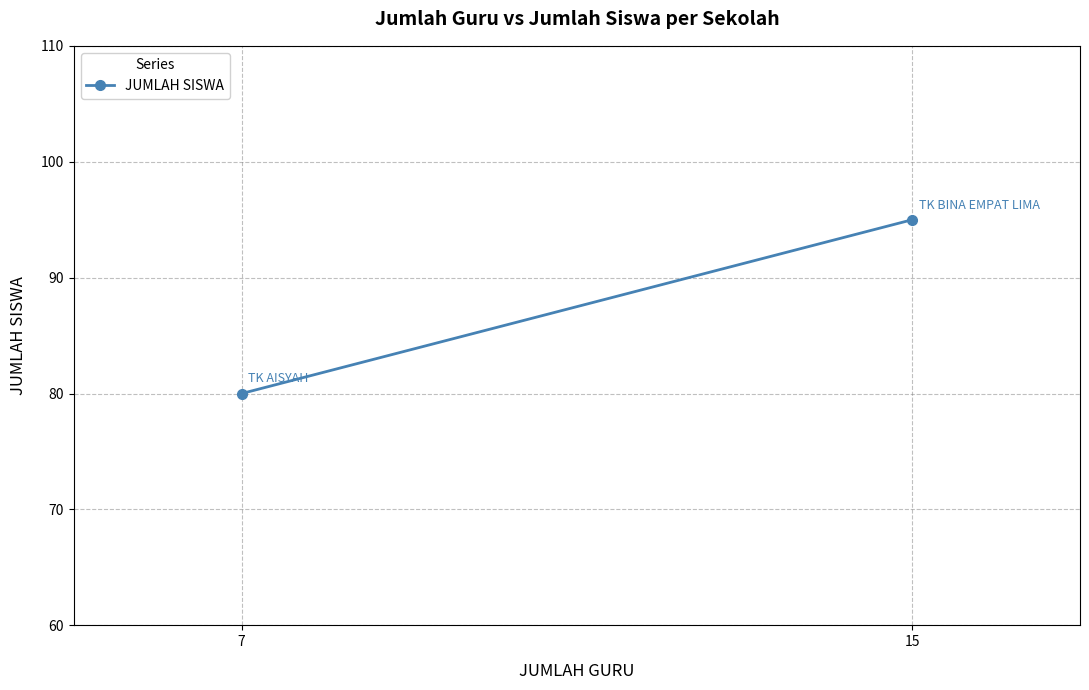

At which category does the chart reach its minimum across all series?

7